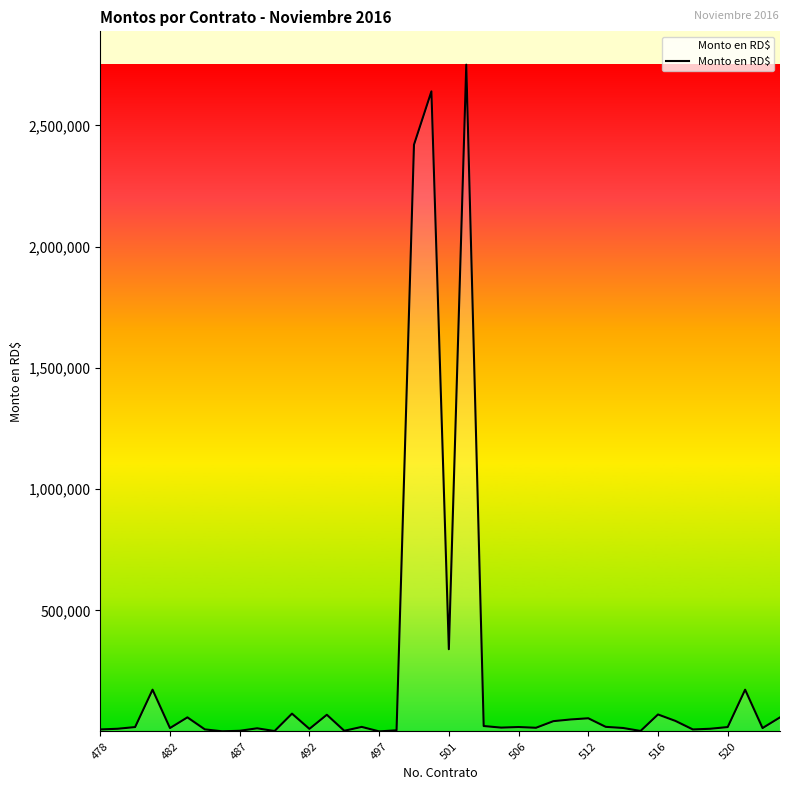

What is the difference between the maximum and minimum values?

2748801.5